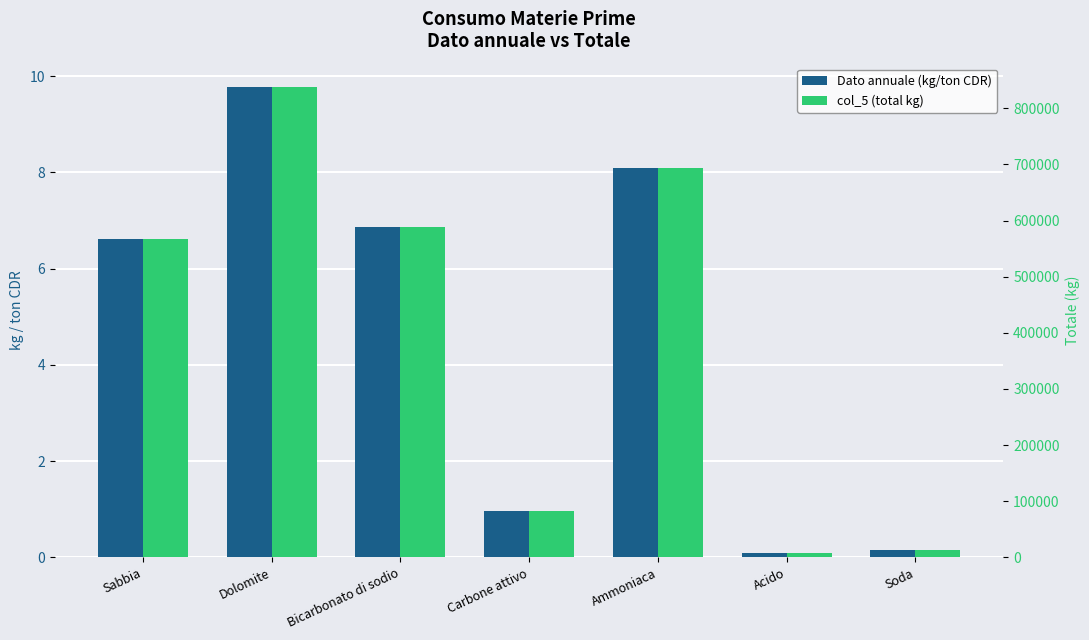

Rank the series by their average value, from lowest to highest.

Dato annuale (kg/ton CDR), col_5 (total kg)